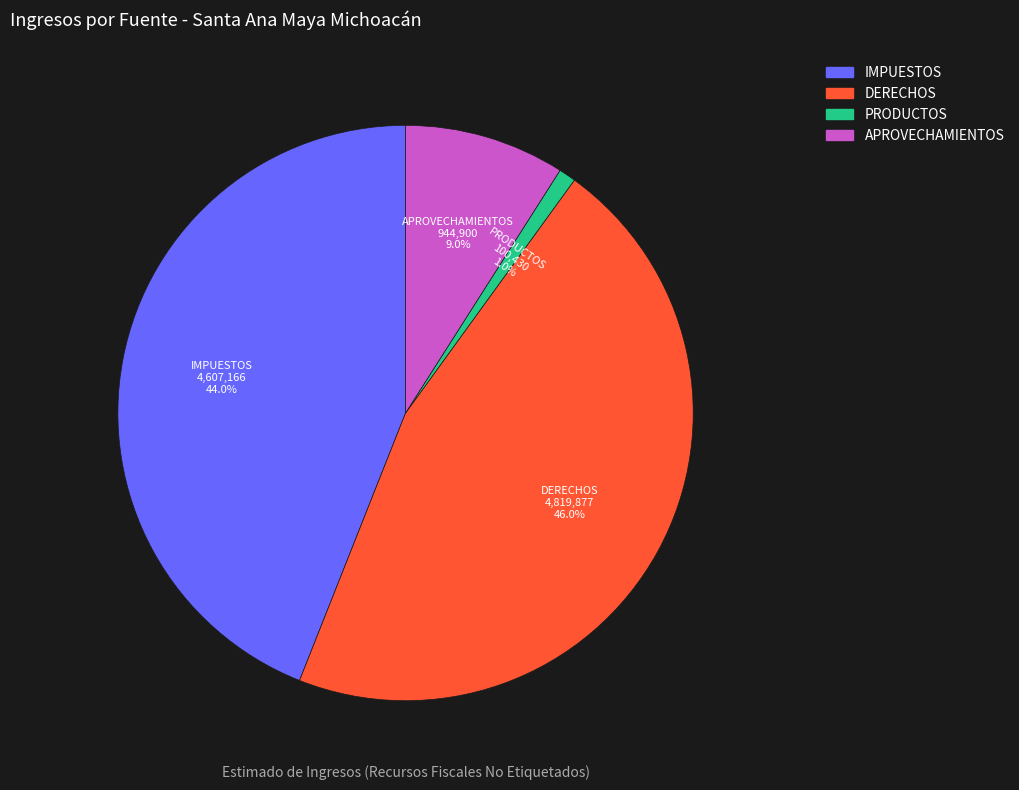

Is it true that DERECHOS is 46% of the pie?

True